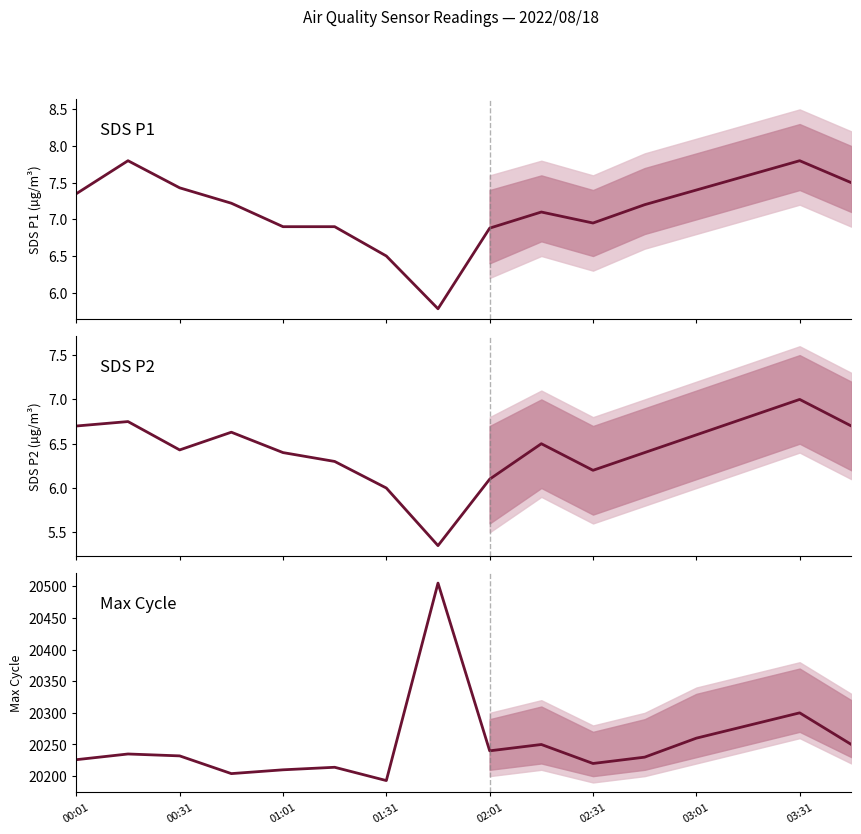

Reading left to right, list all the values displayed in this chart.

SDS_P1: 7.3	7.8	7.4	7.2	6.9	6.9	6.5	5.8	6.9	7.1	7.0	7.2	7.4	7.6	7.8	7.5
SDS_P2: 6.7	6.8	6.4	6.6	6.4	6.3	6.0	5.3	6.1	6.5	6.2	6.4	6.6	6.8	7.0	6.7
Max_cycle: 20226.0	20235.0	20232.0	20204.0	20210.0	20214.0	20193.0	20505.0	20240.0	20250.0	20220.0	20230.0	20260.0	20280.0	20300.0	20250.0